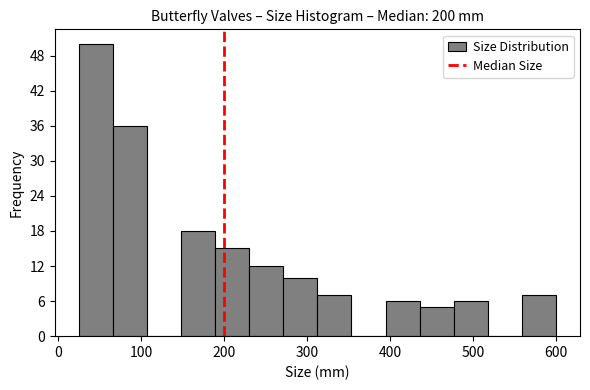

Which range on the x-axis has the tallest bar?

30 to 70